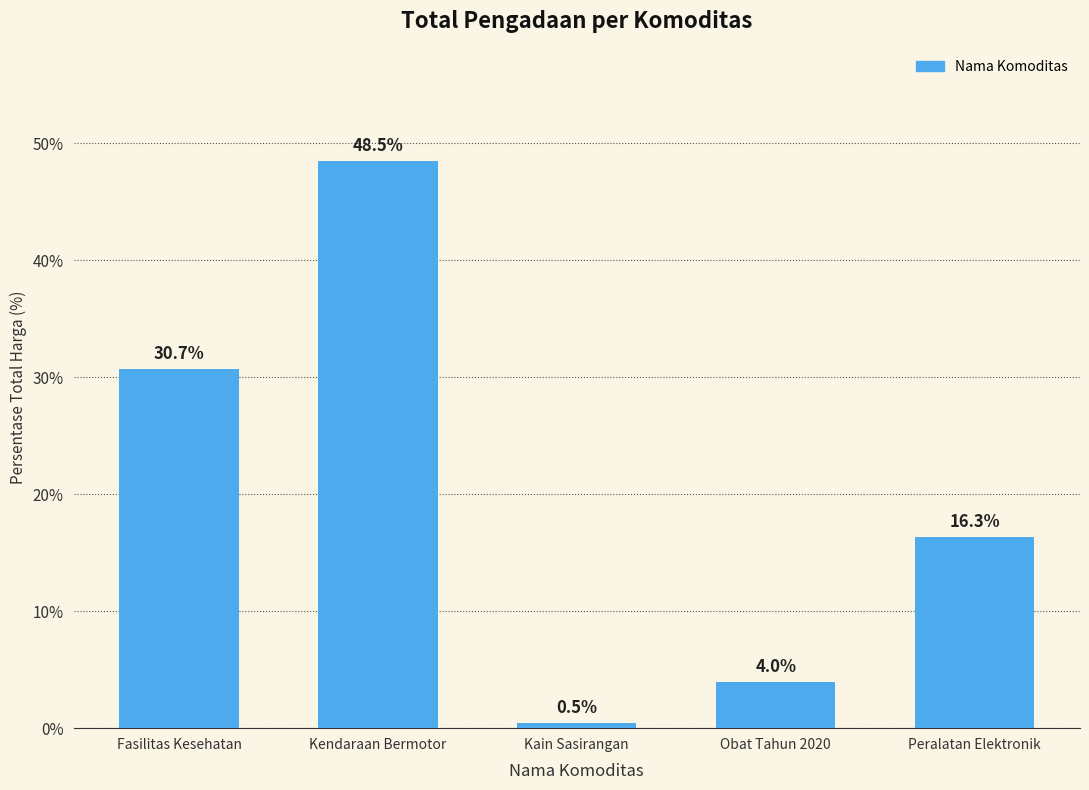

At which label is the value closest to 24?

Fasilitas Kesehatan